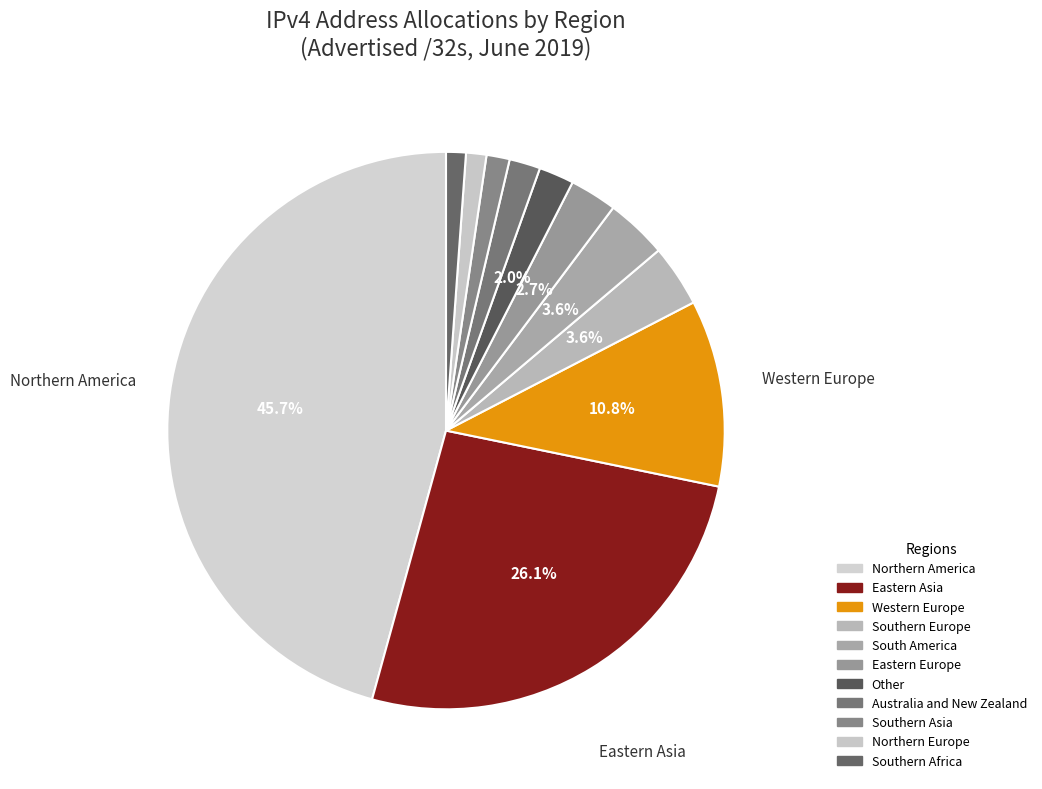

Count the number of slices in the pie.

11